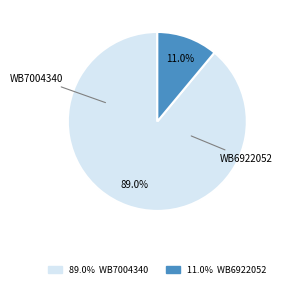

To the nearest percent, what portion does WB6922052 represent?

11%